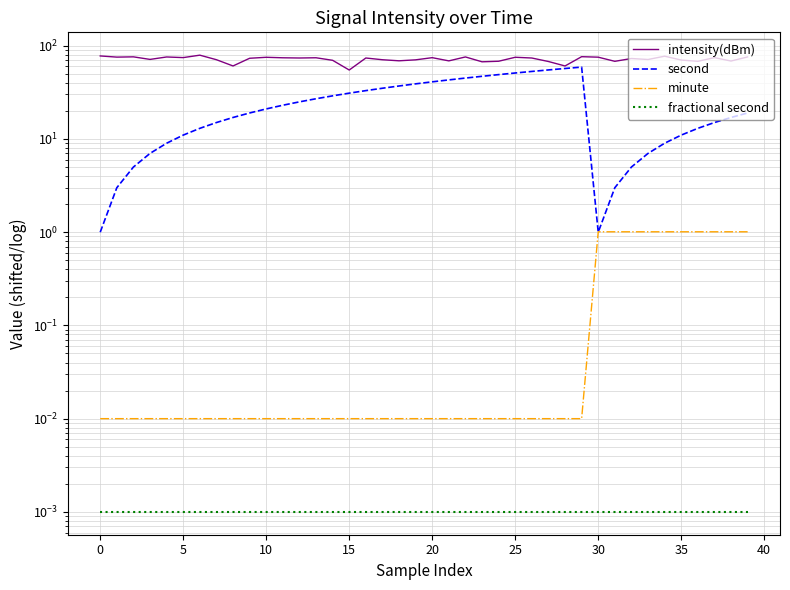

Reading right to left, list all the values displayed in this chart.

intensity(dBm): 75.8	68.5	74.5	68.0	70.2	77.2	71.2	72.9	68.0	75.4	76.3	60.7	67.7	73.8	75.2	68.2	67.2	75.8	68.8	74.5	70.6	68.9	70.8	73.9	54.9	69.8	74.3	73.9	74.3	75.2	73.4	60.7	70.8	79.2	74.6	75.8	71.3	76.0	75.5	77.7
second: 19.0	17.0	15.0	13.0	11.0	9.0	7.0	5.0	3.0	1.0	59.0	57.0	55.0	53.0	51.0	49.0	47.0	45.0	43.0	41.0	39.0	37.0	35.0	33.0	31.0	29.0	27.0	25.0	23.0	21.0	19.0	17.0	15.0	13.0	11.0	9.0	7.0	5.0	3.0	1.0
minute: 1.0	1.0	1.0	1.0	1.0	1.0	1.0	1.0	1.0	1.0	0.0	0.0	0.0	0.0	0.0	0.0	0.0	0.0	0.0	0.0	0.0	0.0	0.0	0.0	0.0	0.0	0.0	0.0	0.0	0.0	0.0	0.0	0.0	0.0	0.0	0.0	0.0	0.0	0.0	0.0
fractional second: 0.0	0.0	0.0	0.0	0.0	0.0	0.0	0.0	0.0	0.0	0.0	0.0	0.0	0.0	0.0	0.0	0.0	0.0	0.0	0.0	0.0	0.0	0.0	0.0	0.0	0.0	0.0	0.0	0.0	0.0	0.0	0.0	0.0	0.0	0.0	0.0	0.0	0.0	0.0	0.0